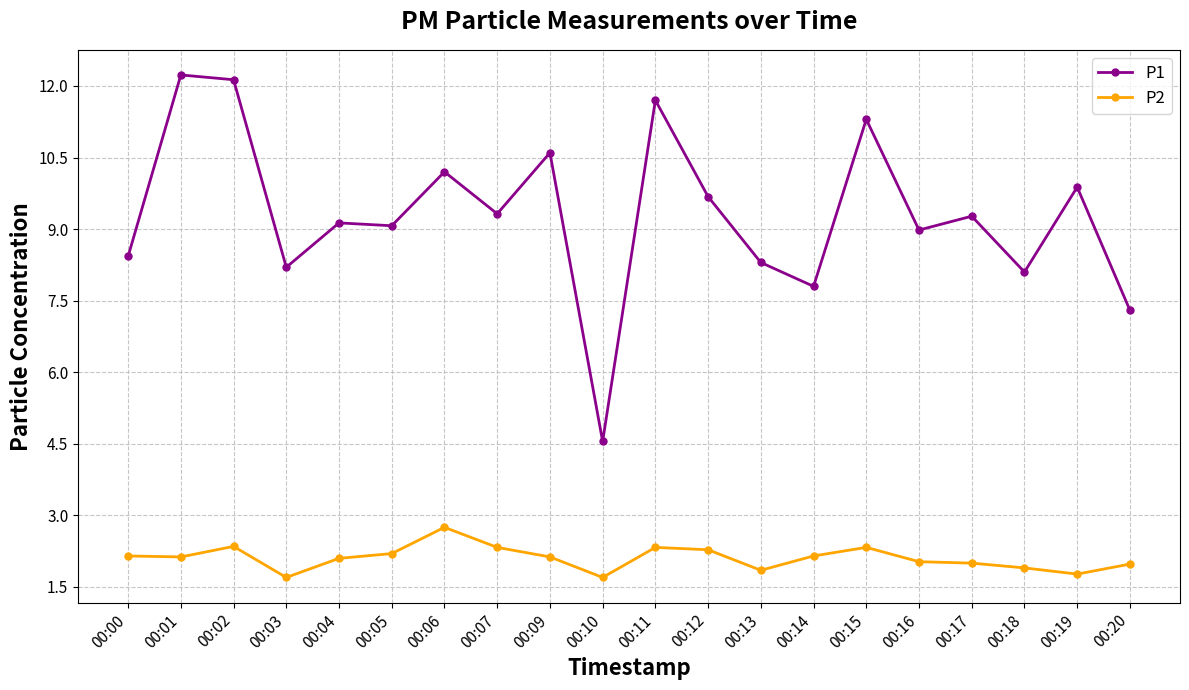

Where is the first local maximum for P2?

00:02